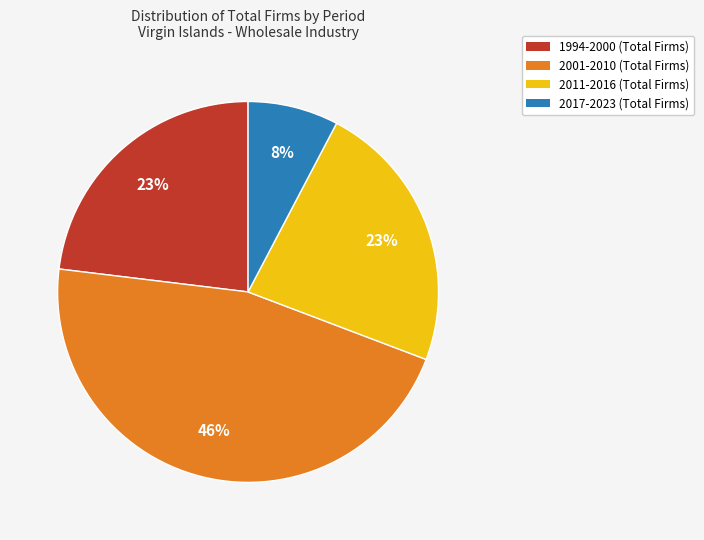

Is 1994-2000 (Total Firms) the majority of the pie?

No